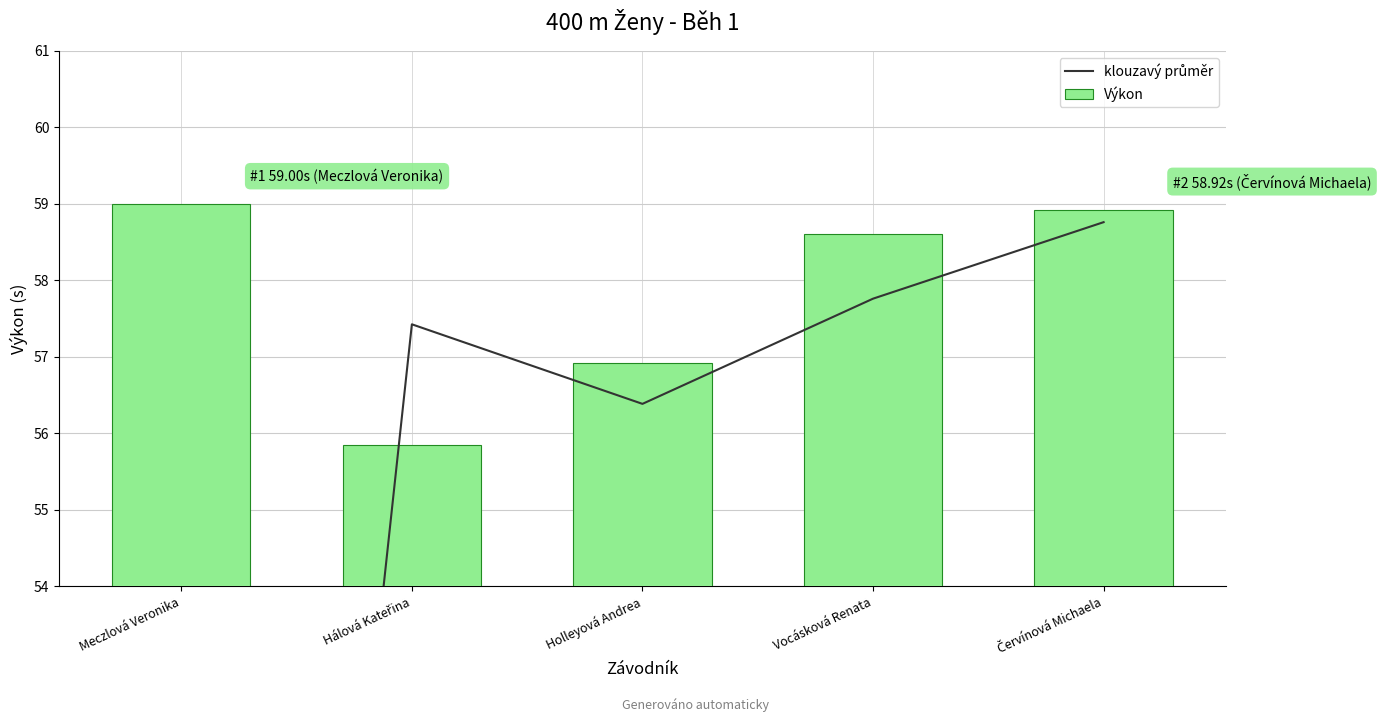

What is the difference between the maximum and minimum values in the Výkon series?

3.1